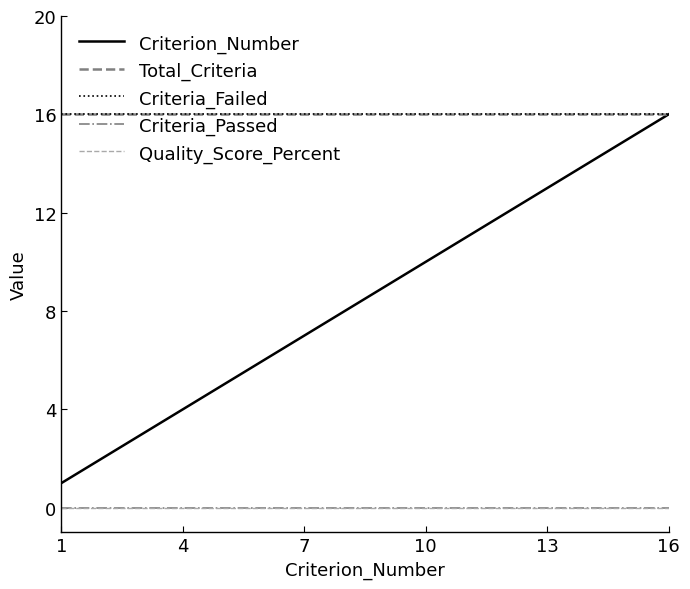

At which label does Criteria_Failed reach its minimum?

1